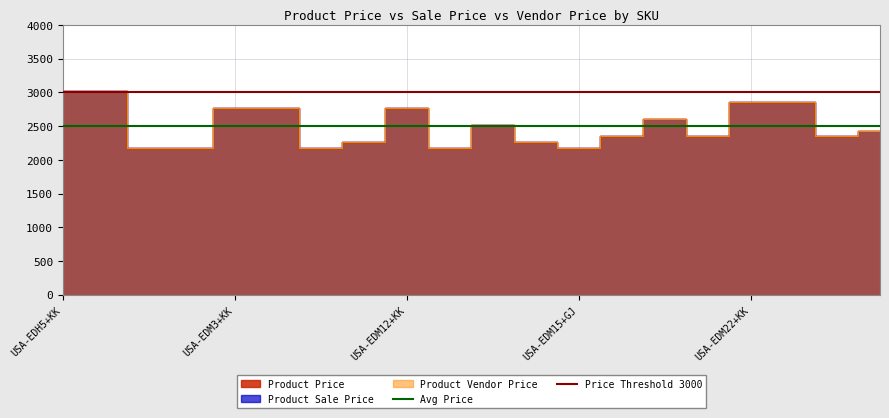

What is the total value across all series at USA-EDH5+KK?

5507.4